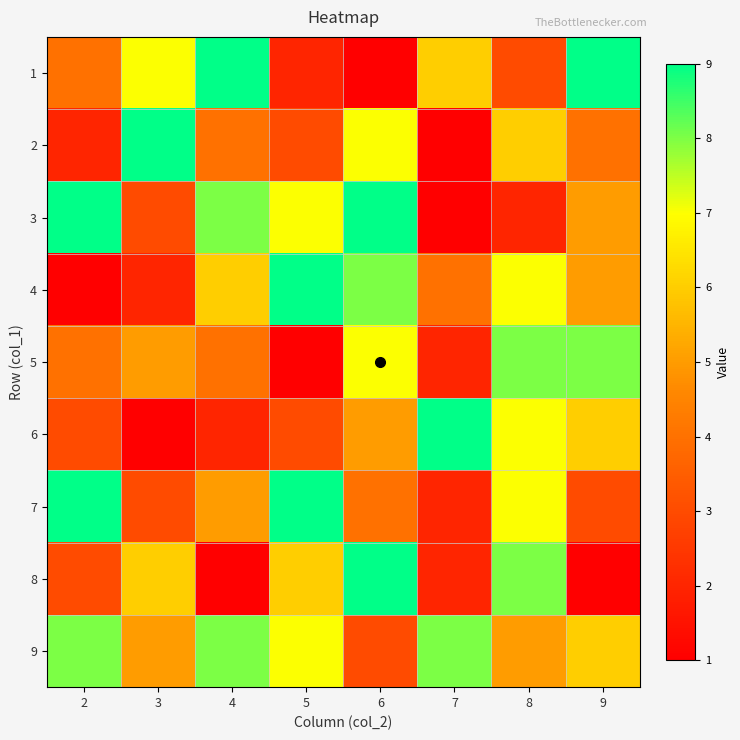

Rank the series by their maximum value, from lowest to highest.

5, 9, 1, 2, 3, 4, 6, 7, 8